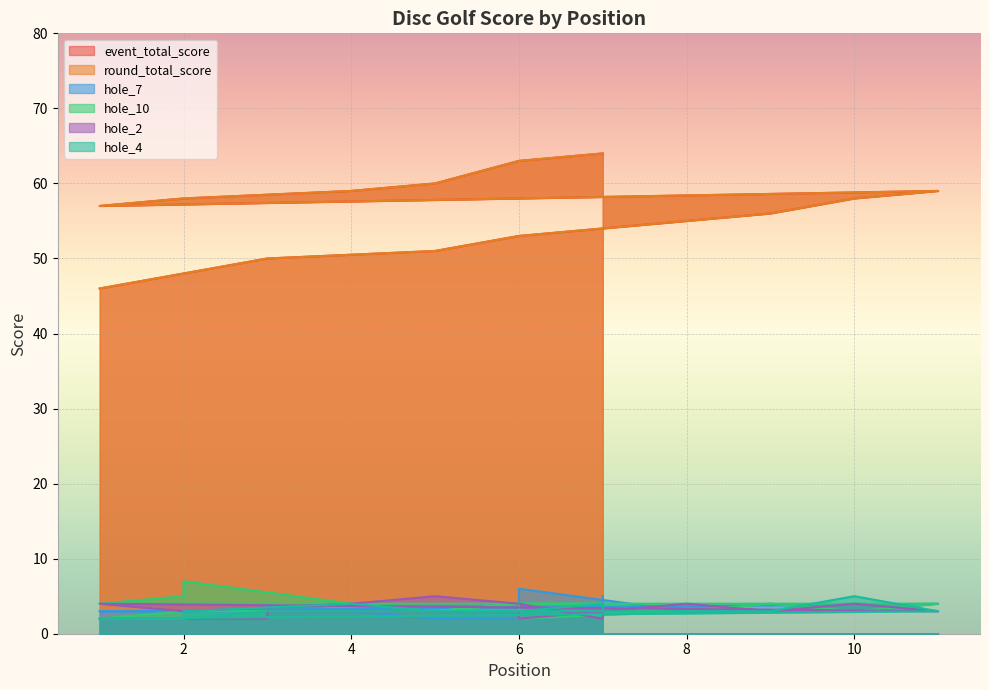

In hole_2, how many points are higher than both neighbors (excluding endpoints)?

4